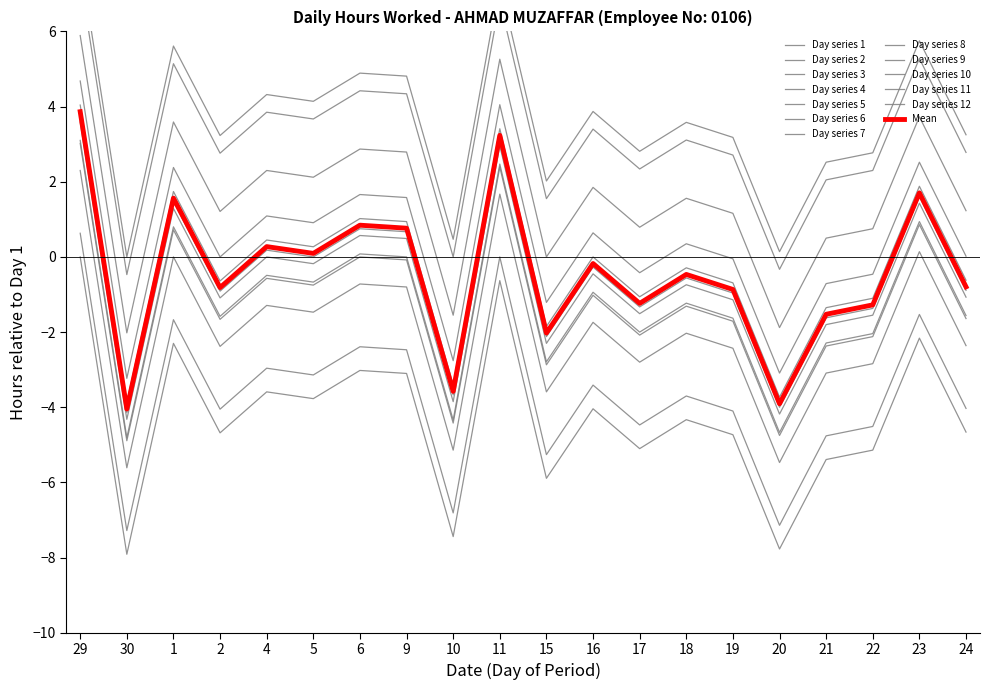

How many values are below 0?

12